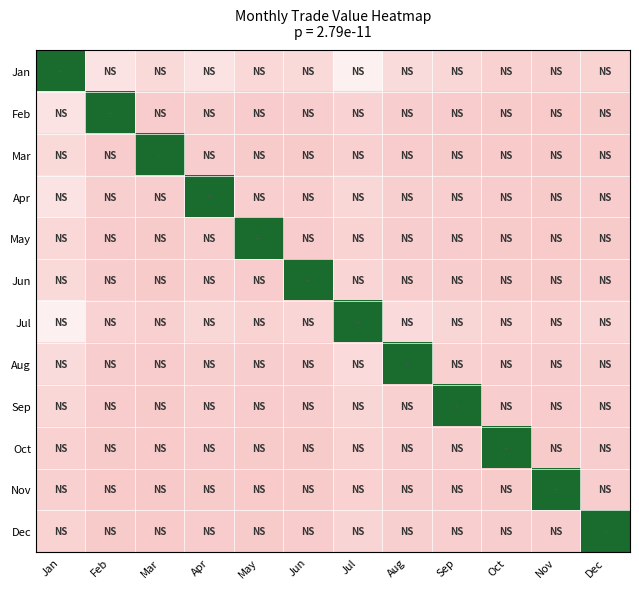

How many series are shown in this chart?

12